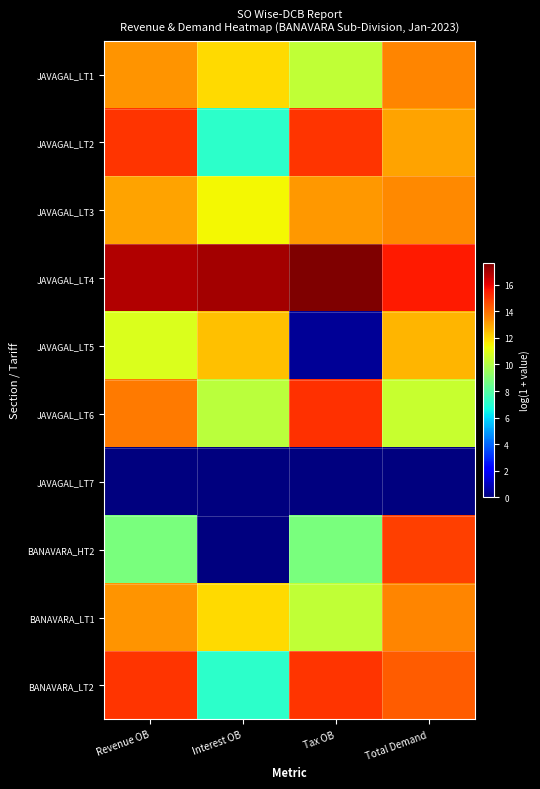

At which category is the sum across all series the highest?

Total Demand